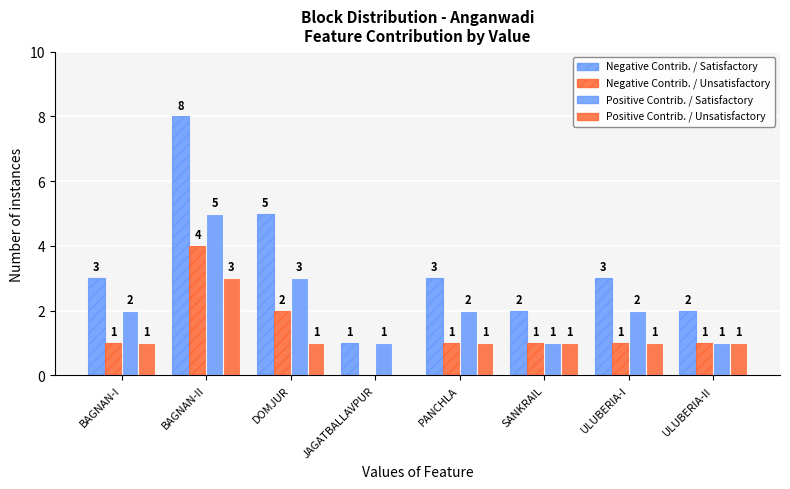

How many categories are shown in the chart?

8